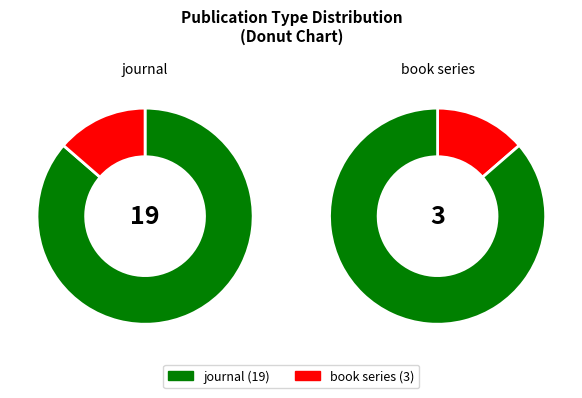

Is journal the majority of the pie?

Yes